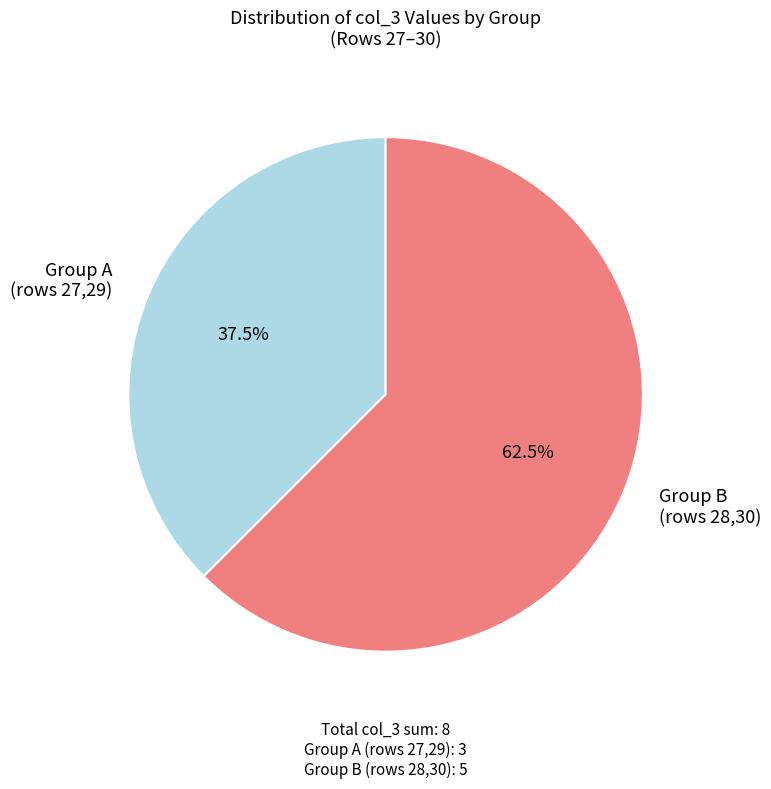

Between Group B (rows 28,30) and Group A (rows 27,29), which is larger?

Group B (rows 28,30)